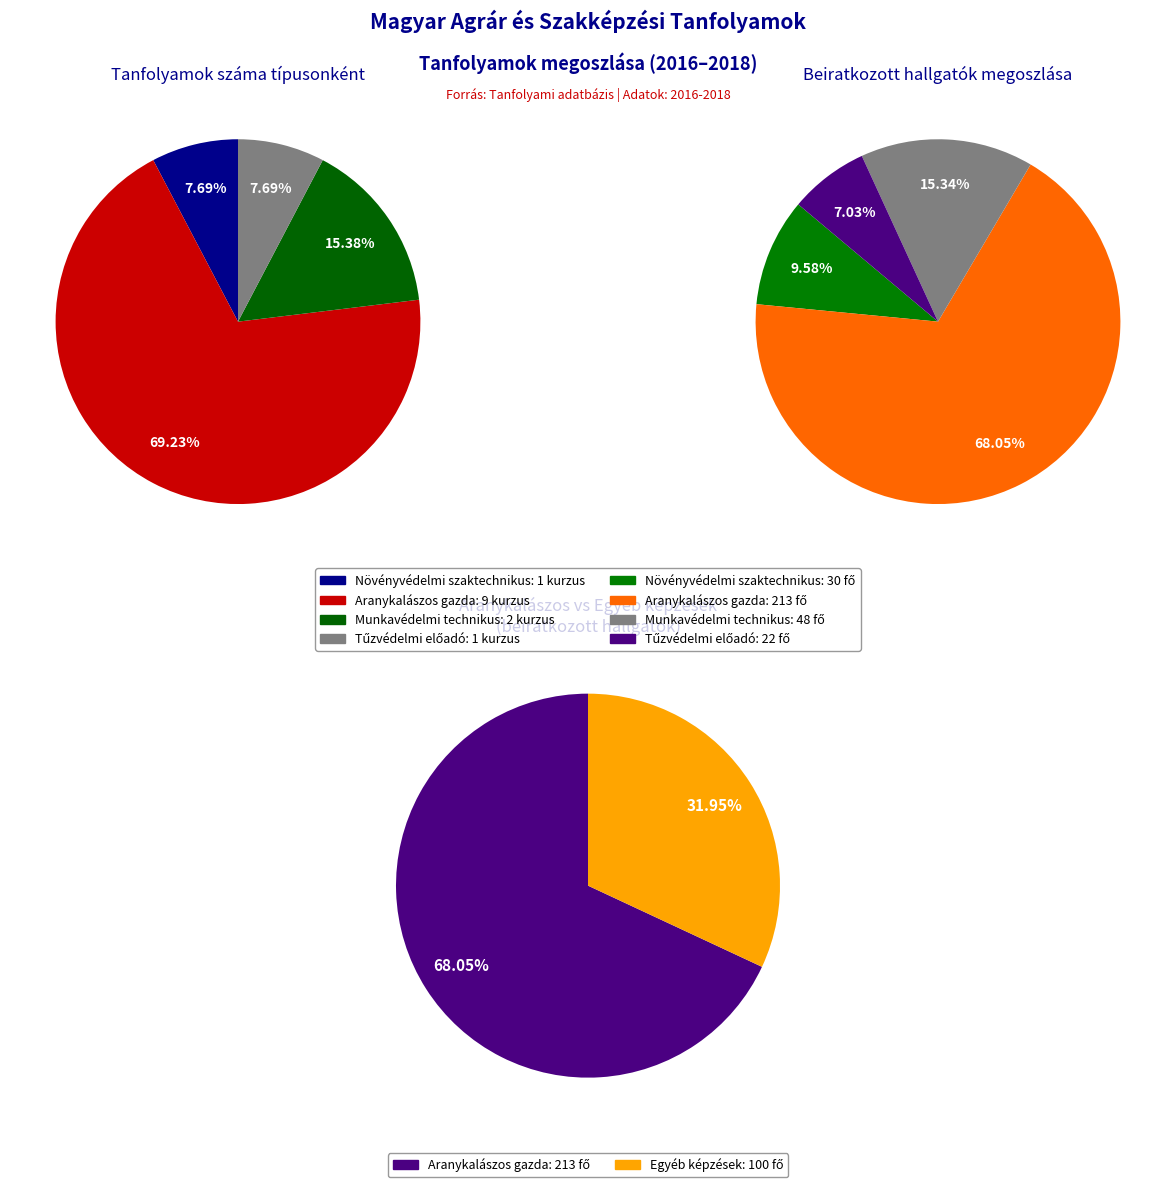

How many slices are in this pie chart?

4